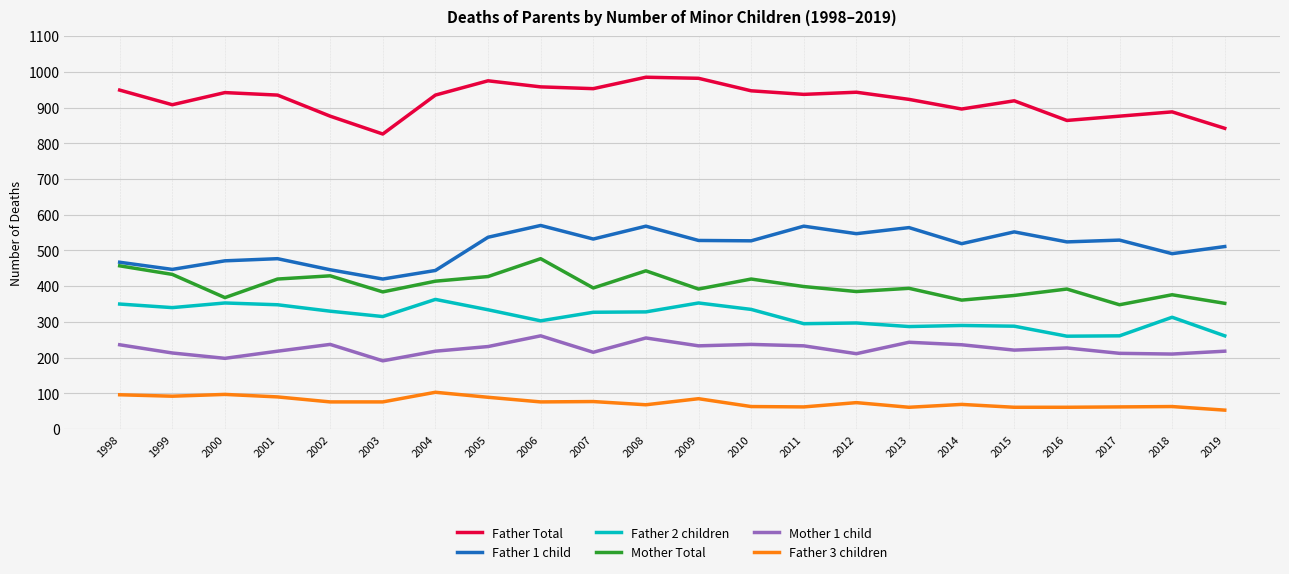

How many lines are shown in the chart?

6